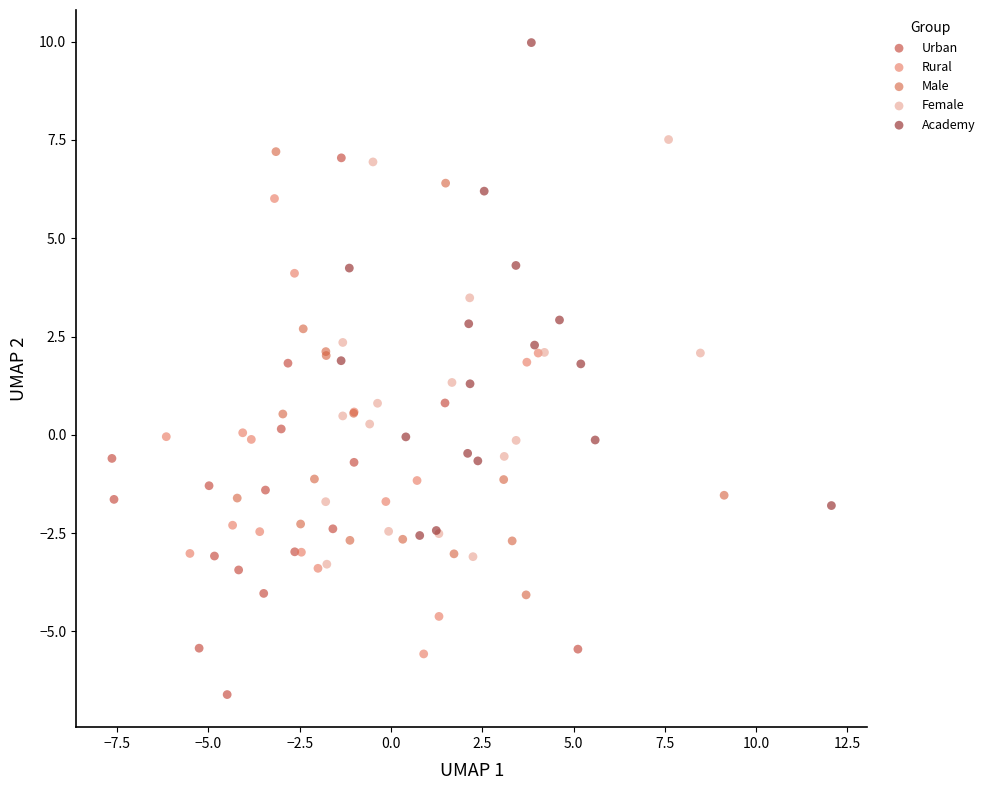

Which series contains the highest Y value?

Academy